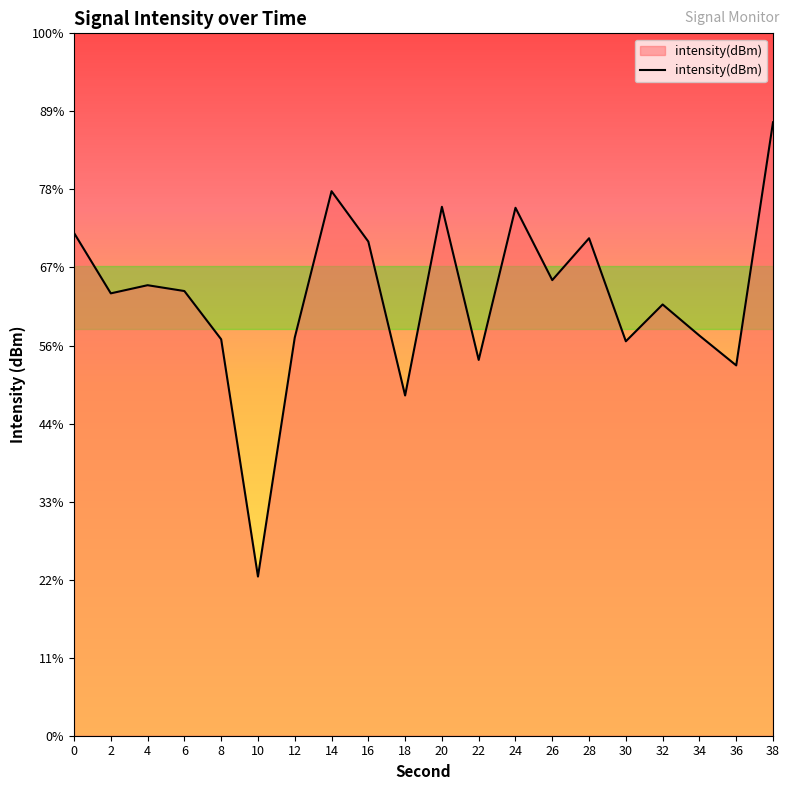

True or false: the data has more than 0 interior local peaks.

True